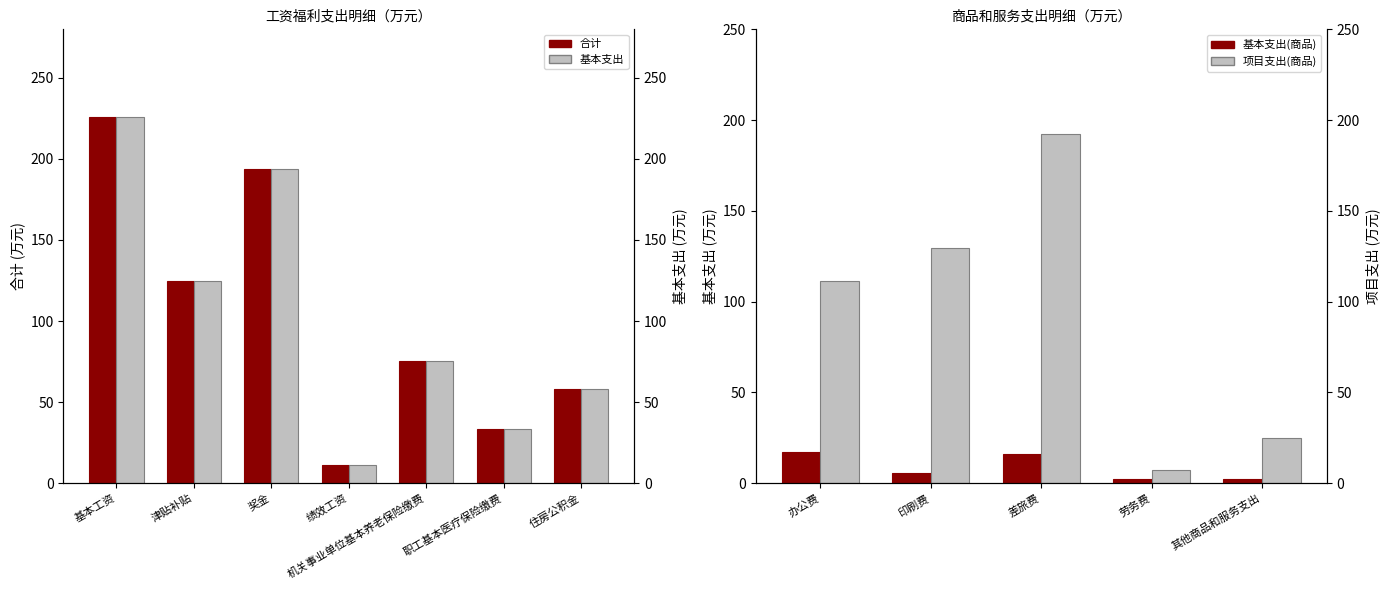

Rank the categories by 合计 value from highest to lowest.

基本工资, 奖金, 津贴补贴, 机关事业单位基本养老保险缴费, 住房公积金, 职工基本医疗保险缴费, 绩效工资